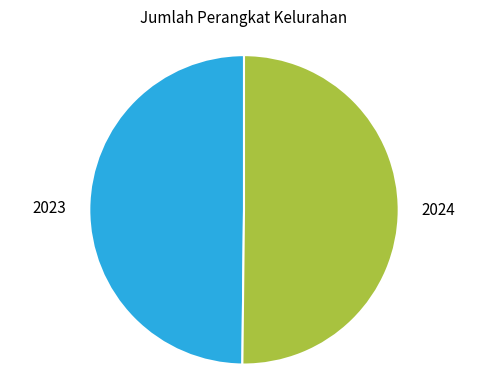

Is it true that 2023 is 62% of the pie?

False